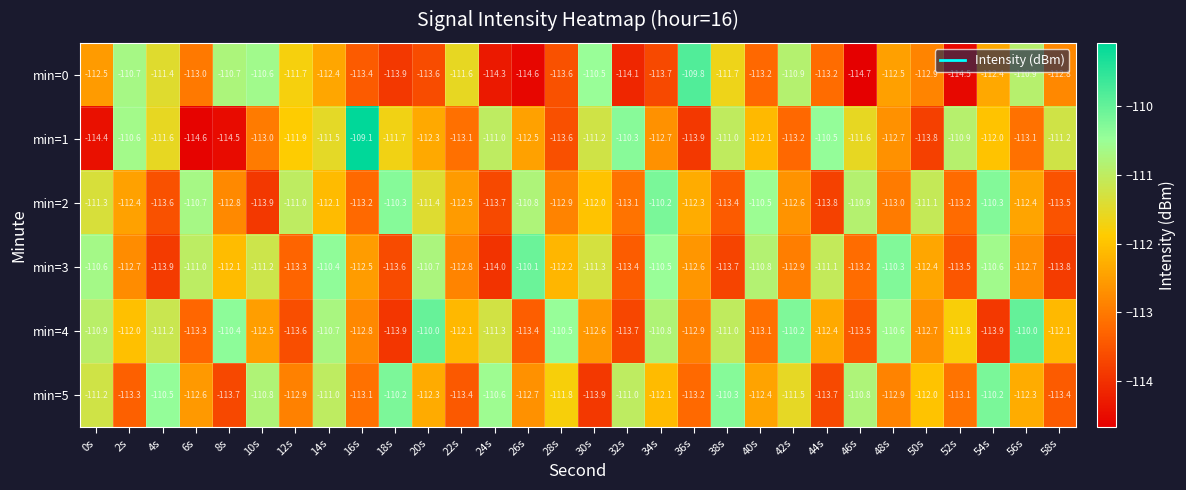

At 8s, list the series in order from largest to smallest.

min=4, min=0, min=3, min=2, min=5, min=1